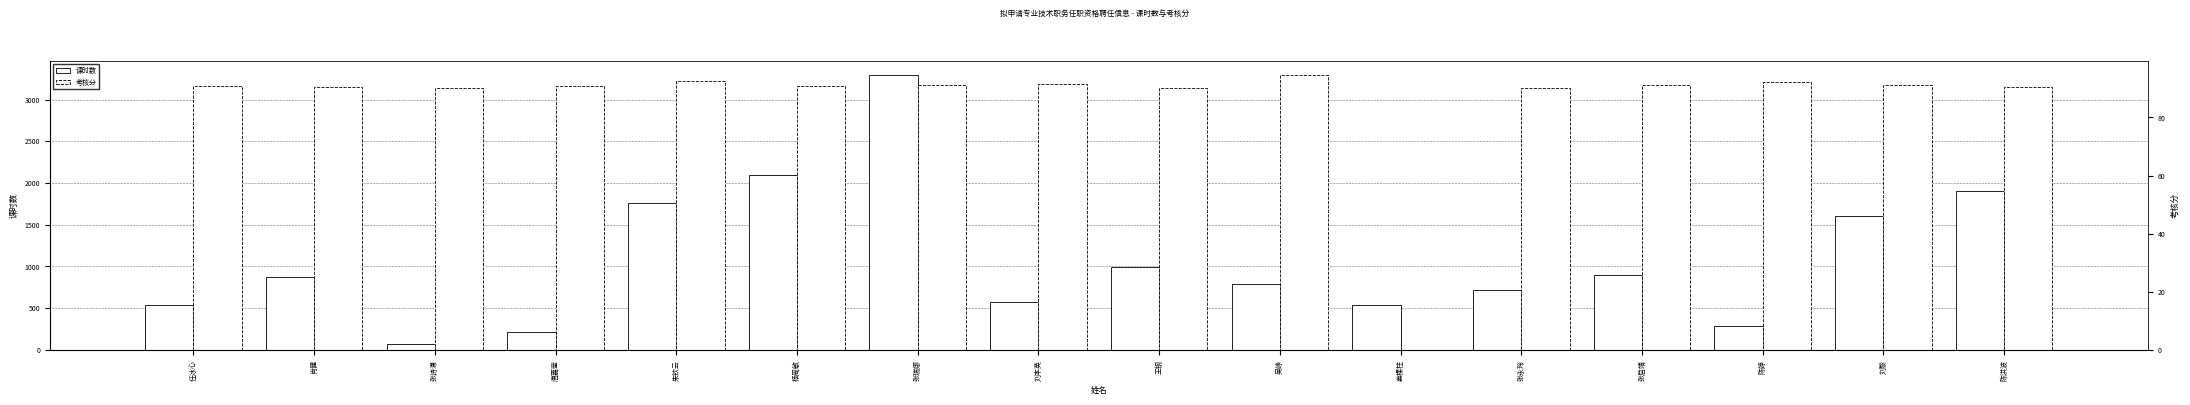

Where is 考核分 nearest to the value 47?

王钢